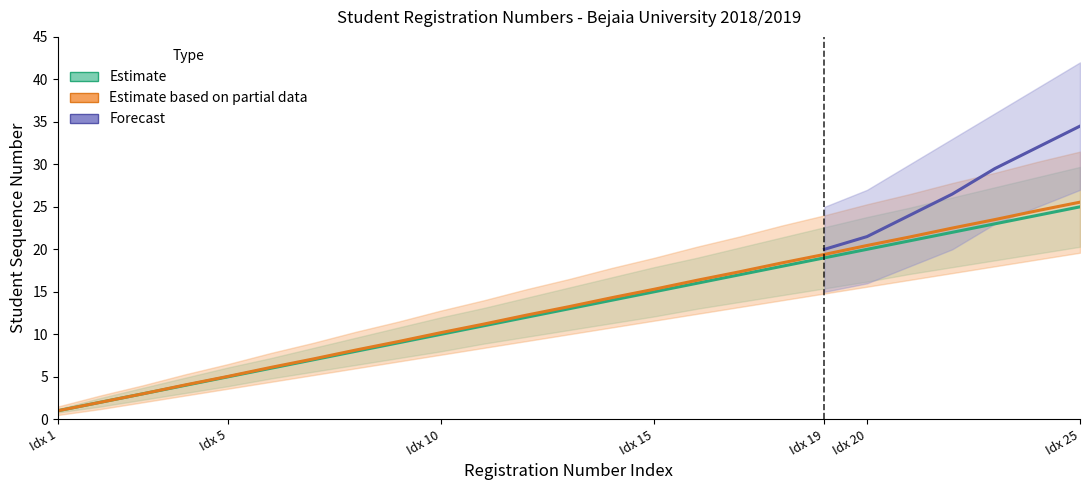

The value at 181833007859 is 6. True or false?

False